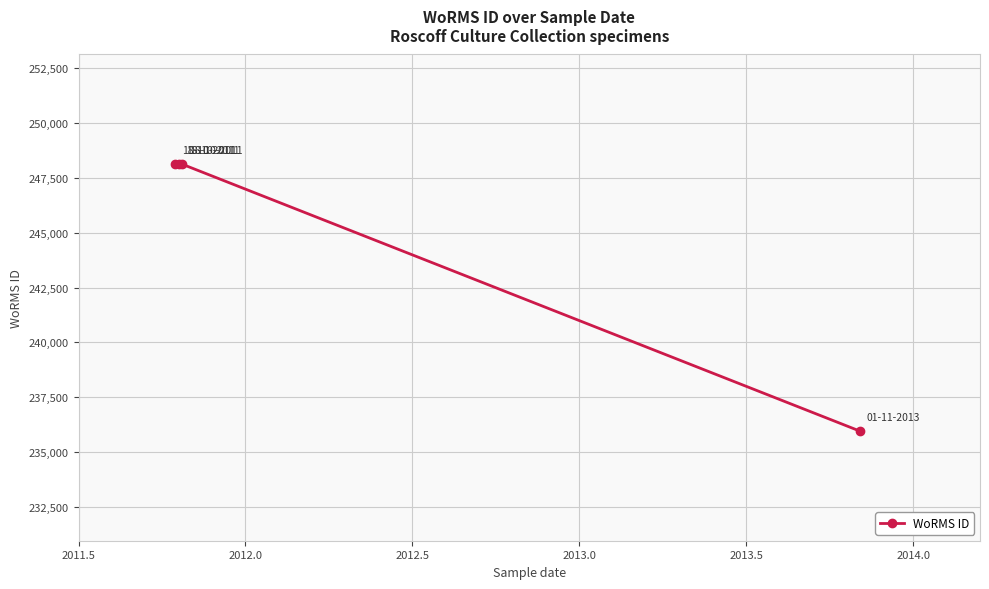

What is the greatest value displayed?

248124